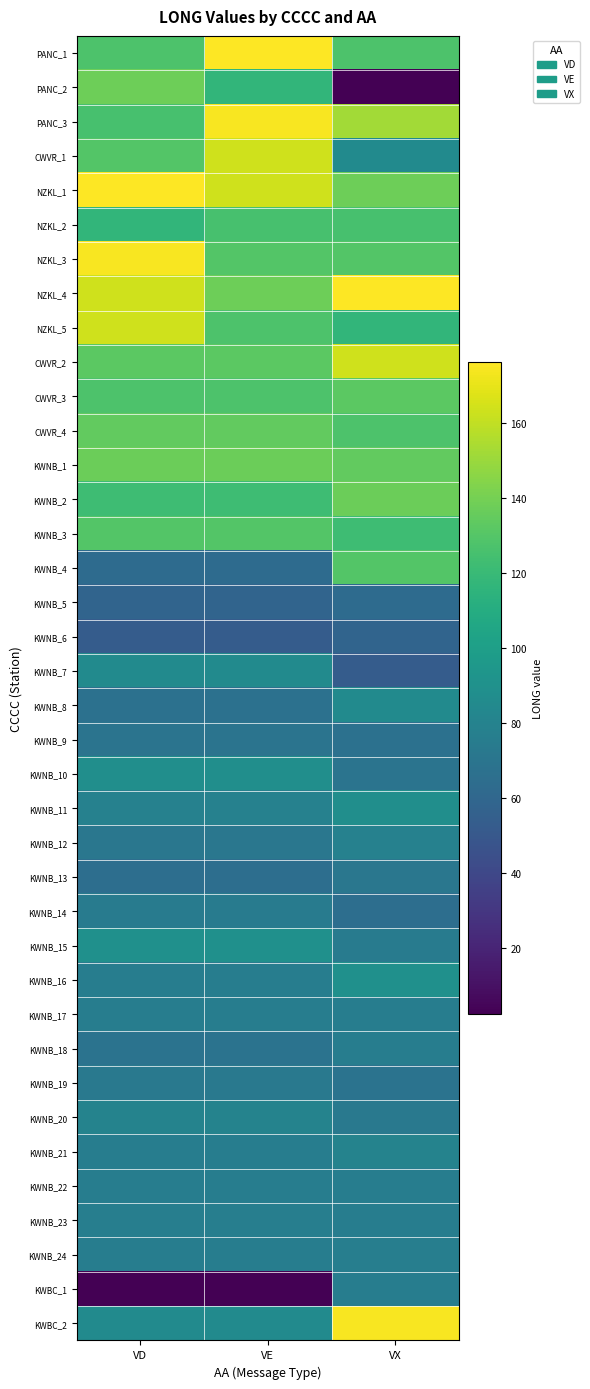

Which label corresponds to the smallest value in the chart?

VX